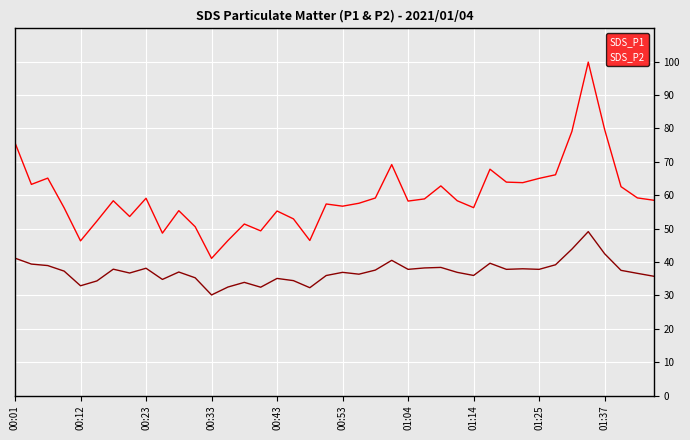

List the series in order of their peak value, highest first.

SDS_P1, SDS_P2